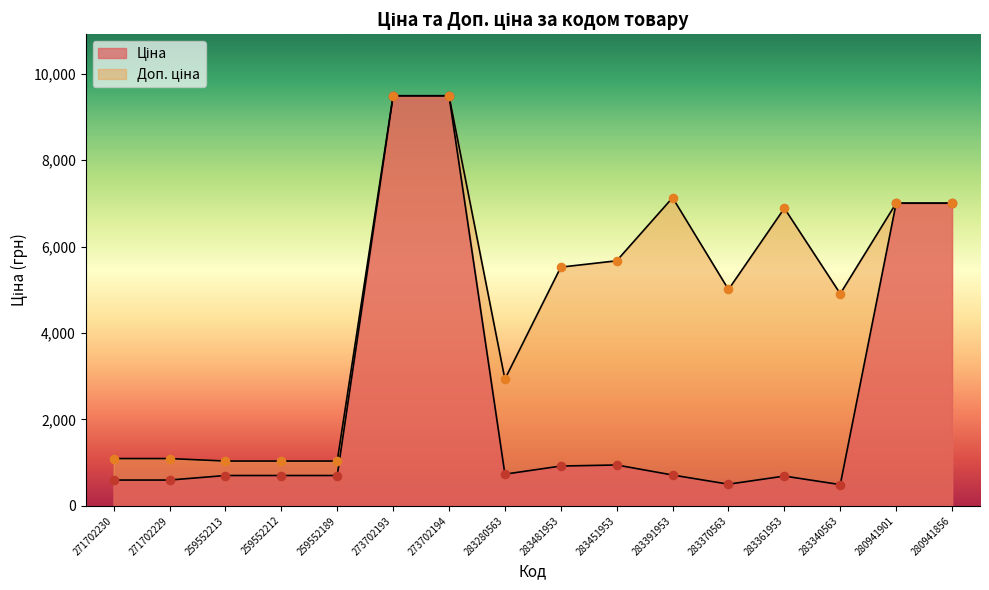

What are all the series names shown in the legend?

Ціна, Доп. ціна